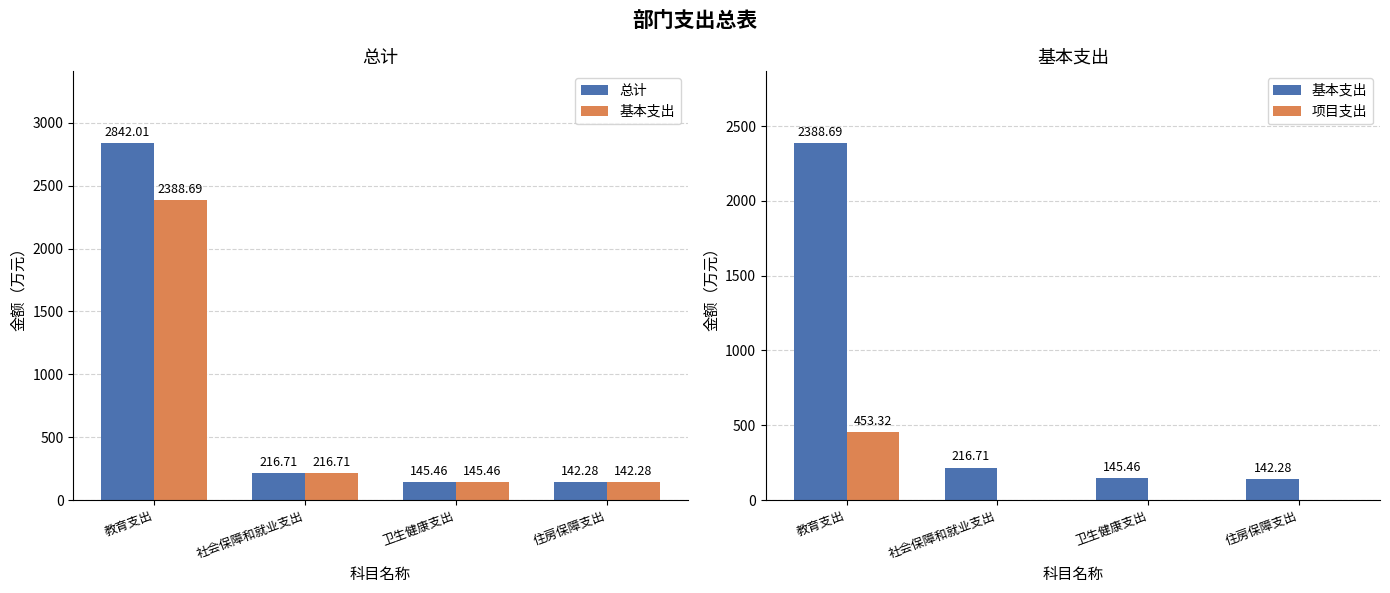

What is the total value across all series at 社会保障和就业支出?

433.4